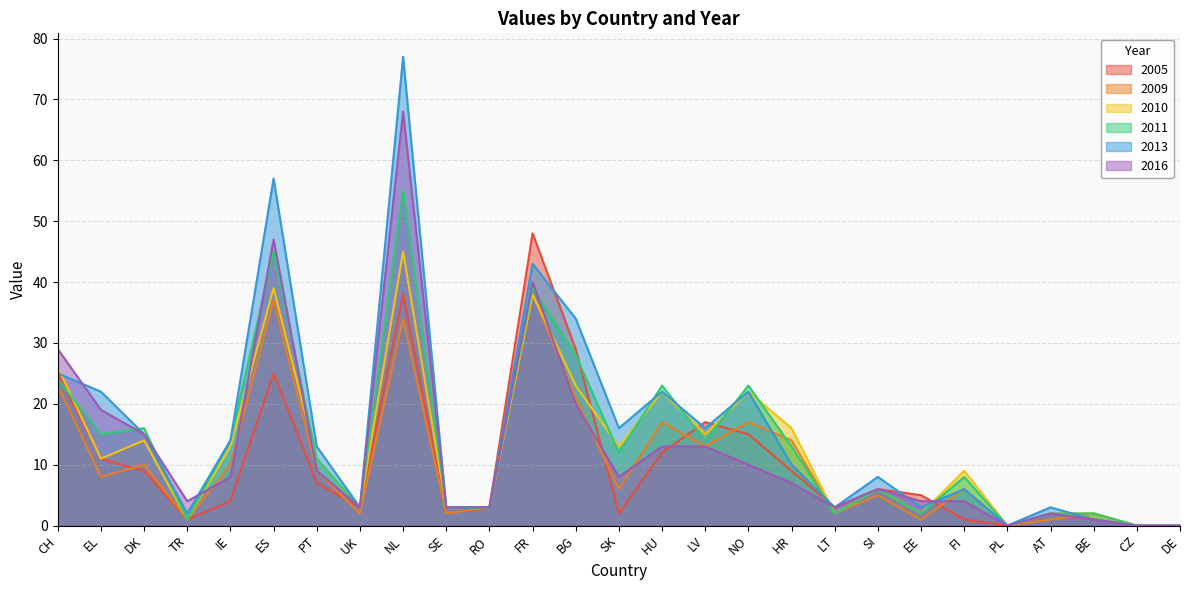

Is it true that 2009 equals 1 at SE?

False